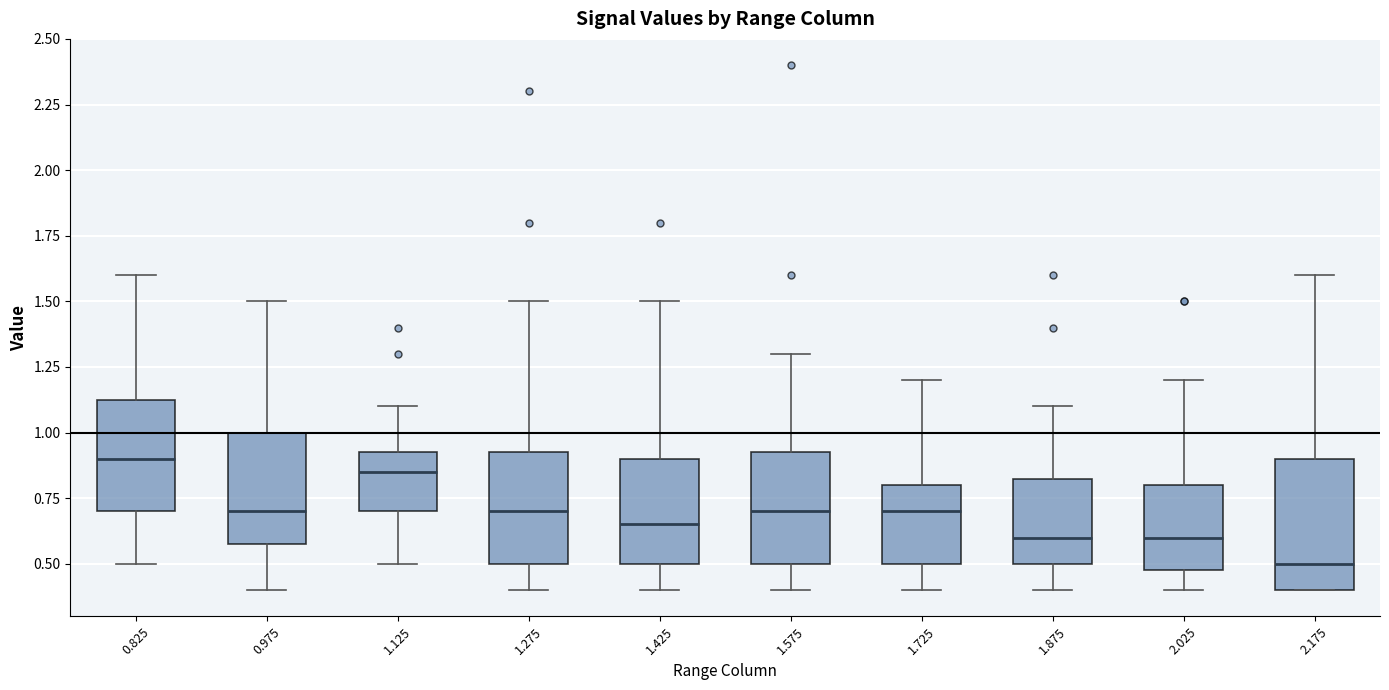

Which box is the tallest, from its lower edge to its upper edge?

2.175